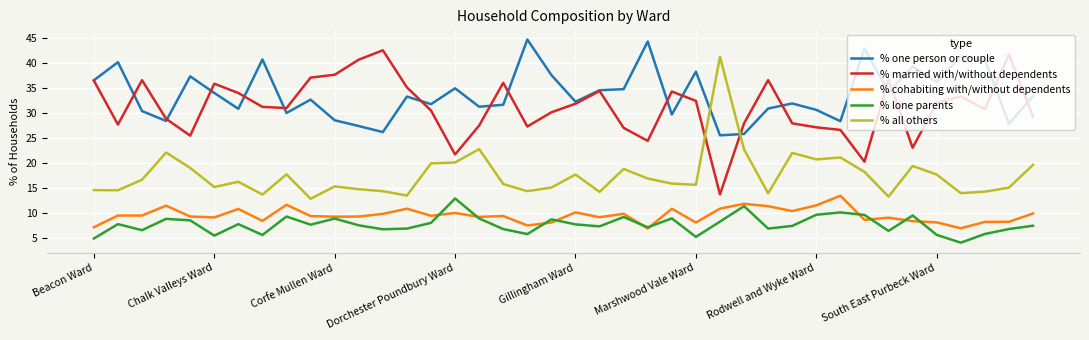

How many intersections are there between % one person or couple and % all others?

2